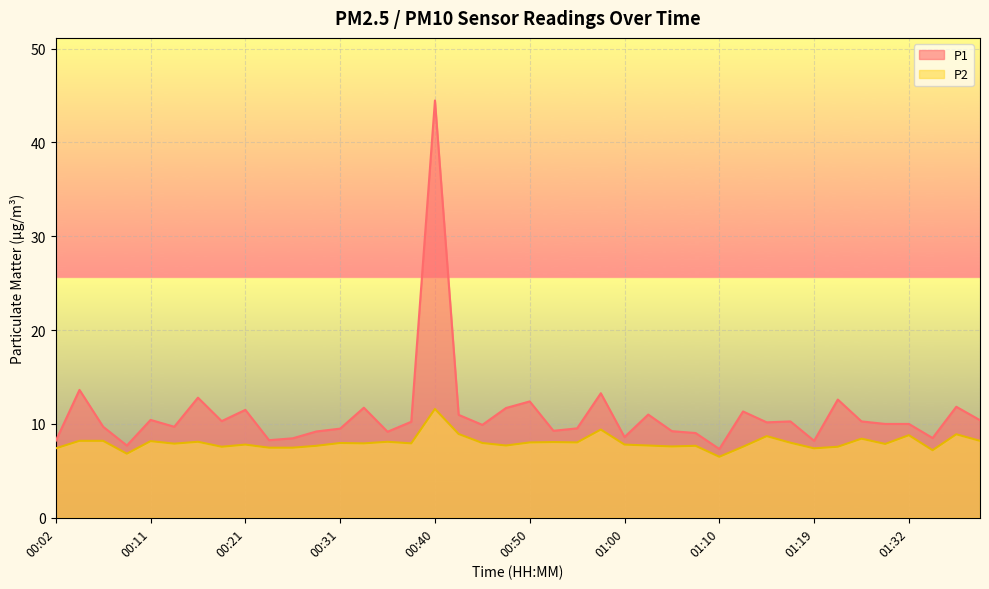

What are all the series names shown in the legend?

P1, P2